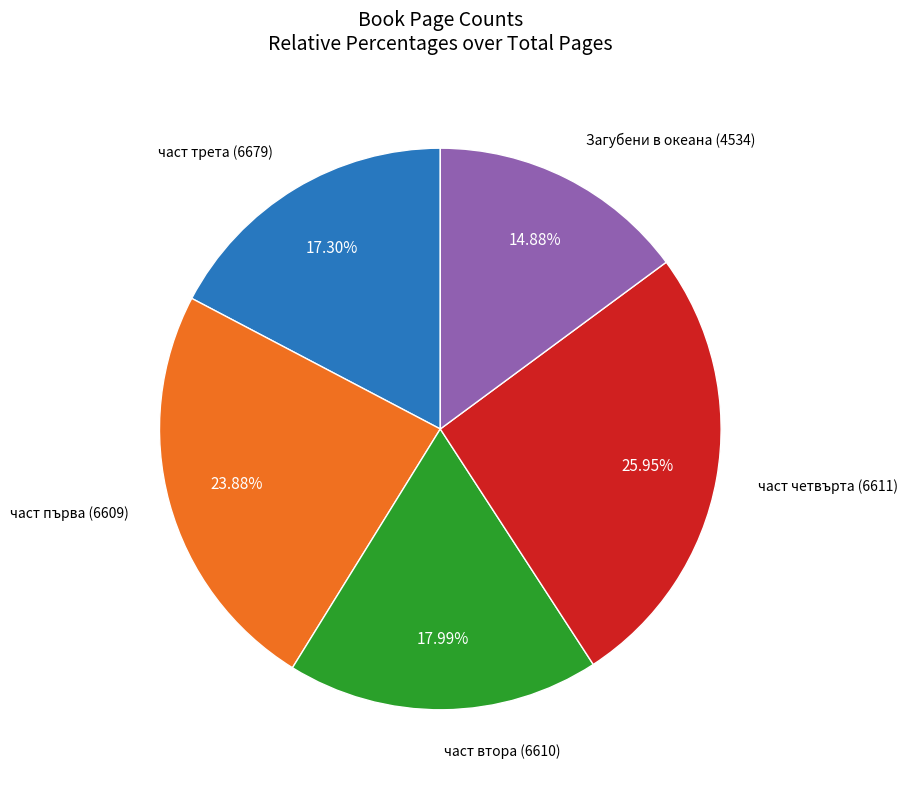

Is there a majority slice in this chart?

No